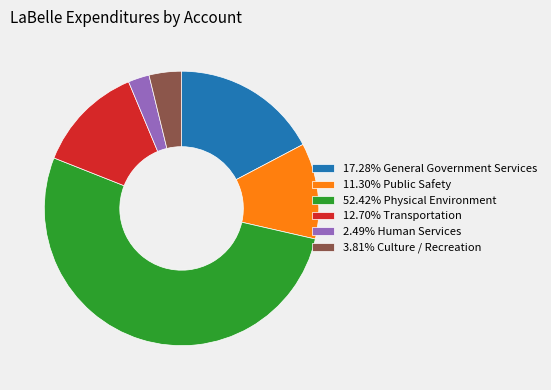

Does any single category account for the majority?

Yes